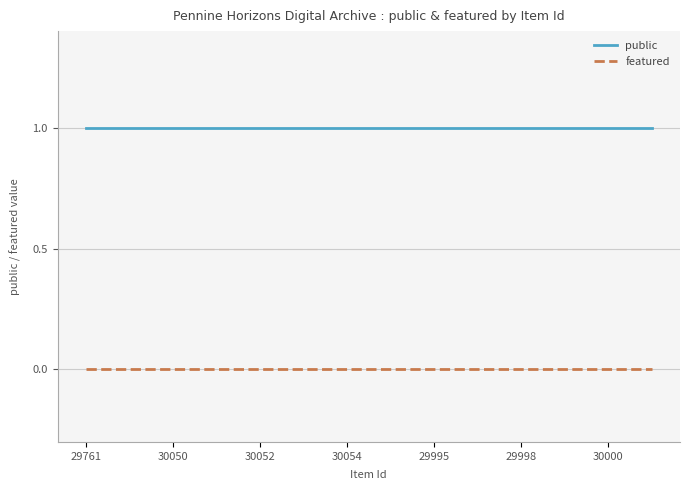

Count the number of data series in this chart.

2